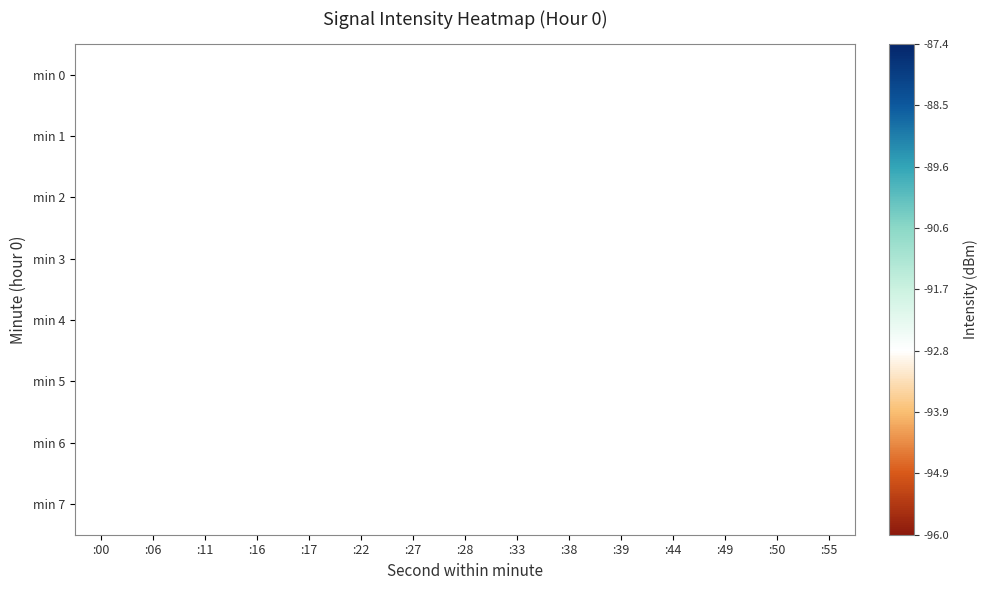

How many data points does each series have?

15